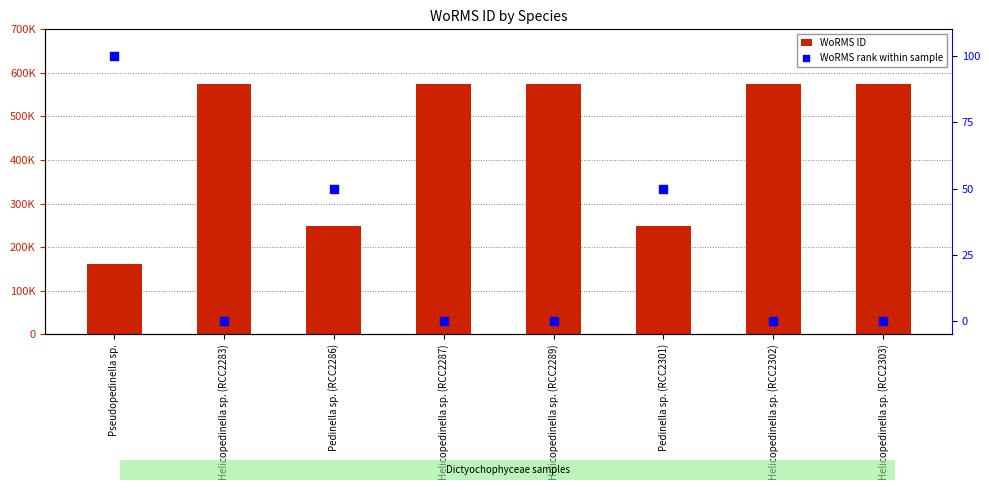

Is the value of WoRMS rank within sample at Pseudopedinella sp. greater than the value of WoRMS ID at Helicopedinella sp. (RCC2287)?

No